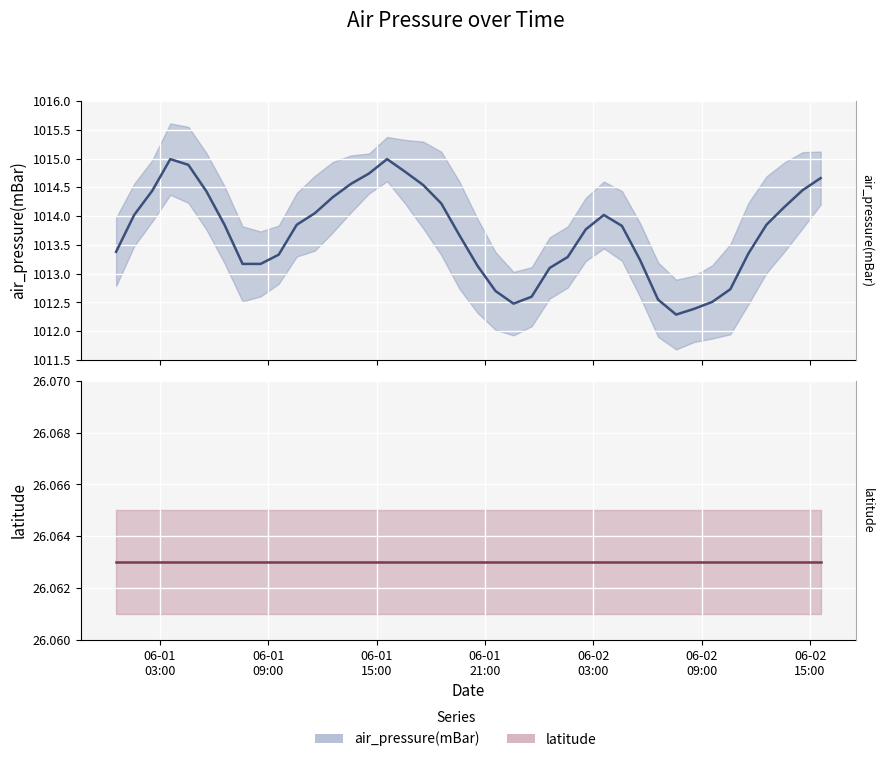

In air_pressure(mBar), how many points are higher than both neighbors (excluding endpoints)?

3